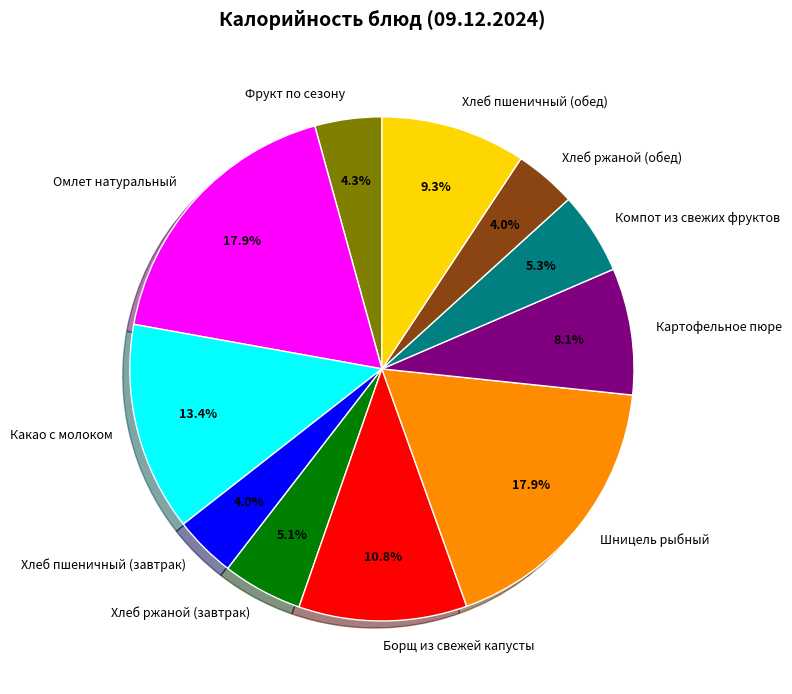

Between Какао с молоком and Омлет натуральный, which is larger?

Омлет натуральный